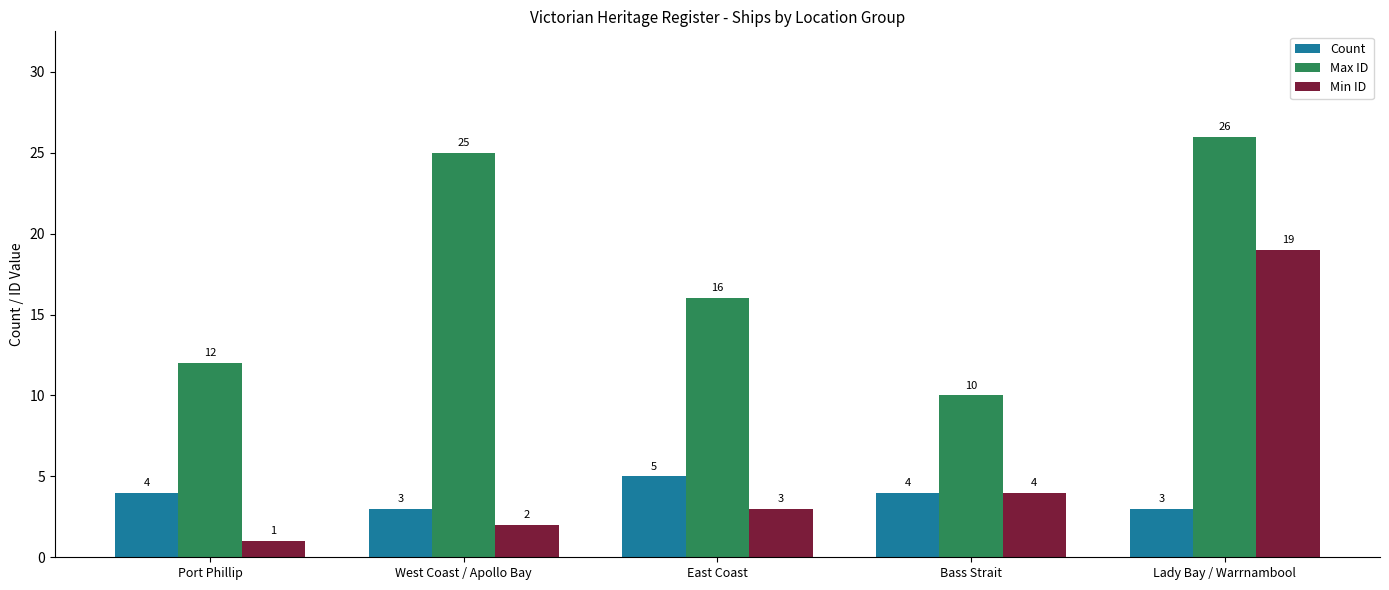

List the labels in order of Min ID value, largest first.

Lady Bay / Warrnambool, Bass Strait, East Coast, West Coast / Apollo Bay, Port Phillip